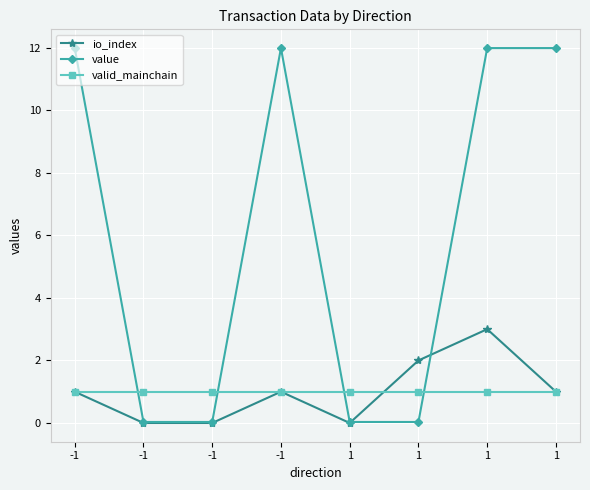

At which label is value closest to 6?

-1